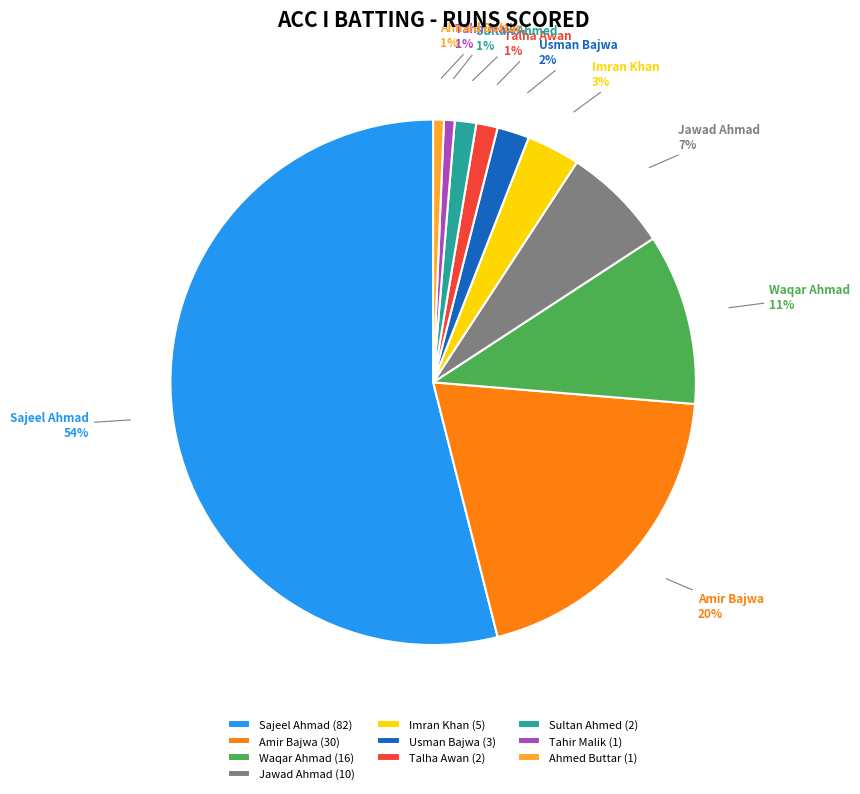

Is the sum of Jawad Ahmad and Sultan Ahmed greater than half?

No